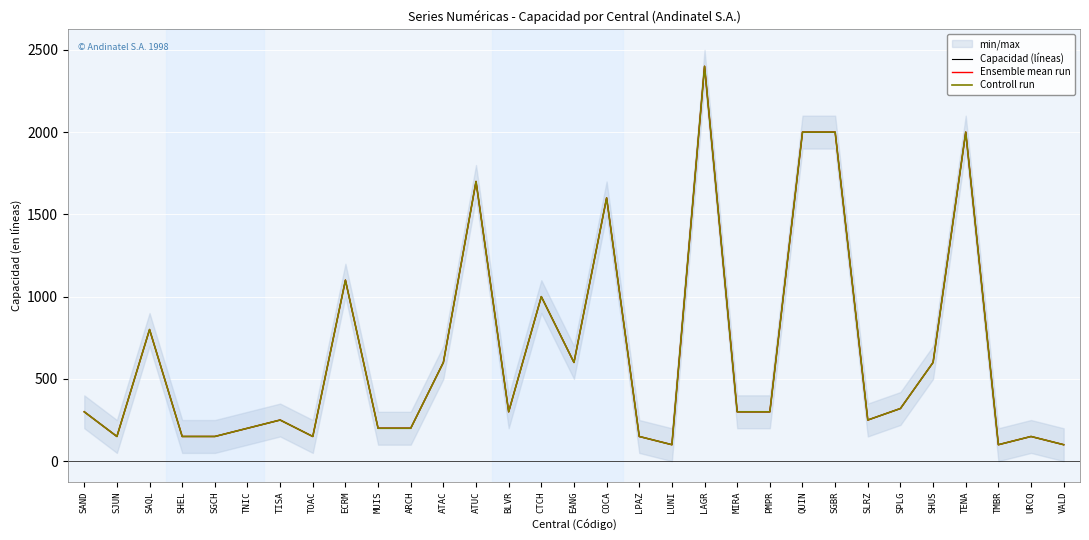

Reading left to right, transcribe all the data shown in this chart.

Capacidad (líneas): 300	150	800	150	150	200	250	150	1100	200	200	600	1700	300	1000	600	1600	150	100	2400	300	300	2000	2000	250	320	600	2000	100	150	100
Ensemble mean run: 300	150	800	150	150	200	250	150	1100	200	200	600	1700	300	1000	600	1600	150	100	2400	300	300	2000	2000	250	320	600	2000	100	150	100
Controll run: 300	150	800	150	150	200	250	150	1100	200	200	600	1700	300	1000	600	1600	150	100	2400	300	300	2000	2000	250	320	600	2000	100	150	100